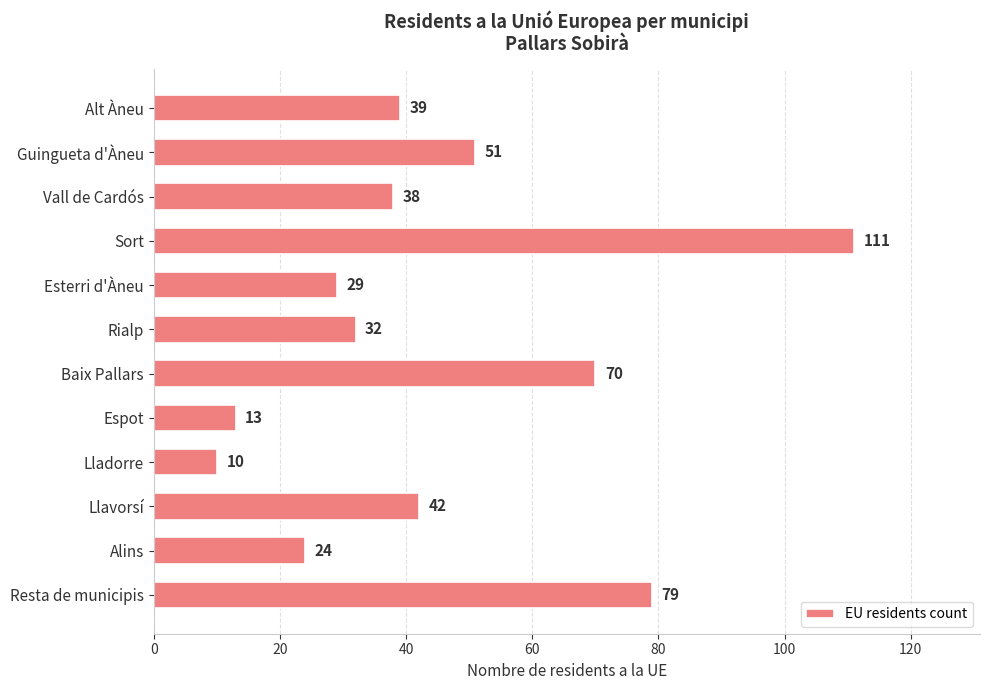

Are the bars grouped side by side (vs. stacked)?

No